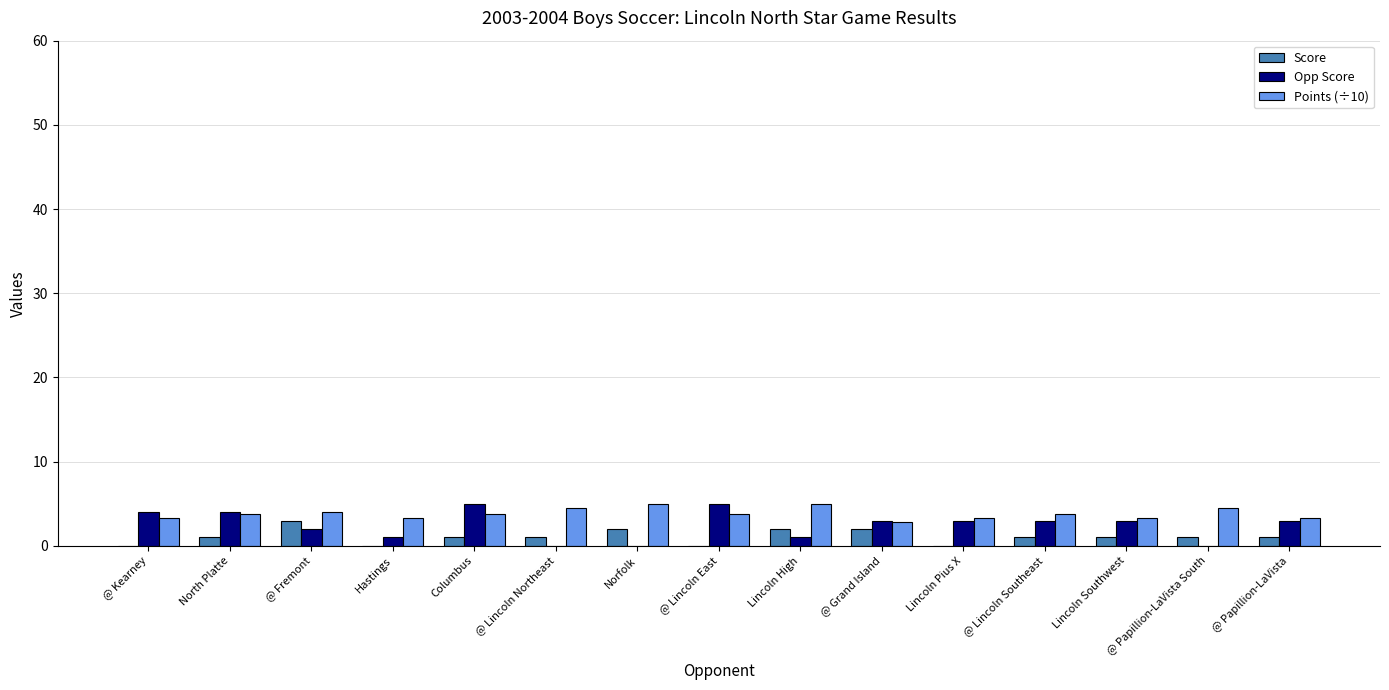

What is the maximum value for Score?

3.0